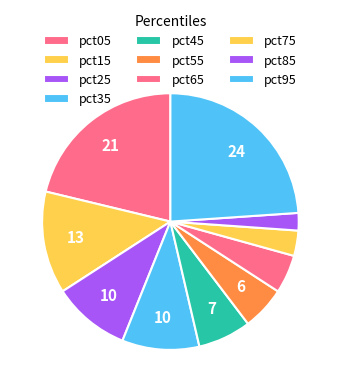

To the nearest percent, what portion does pct55 represent?

6%